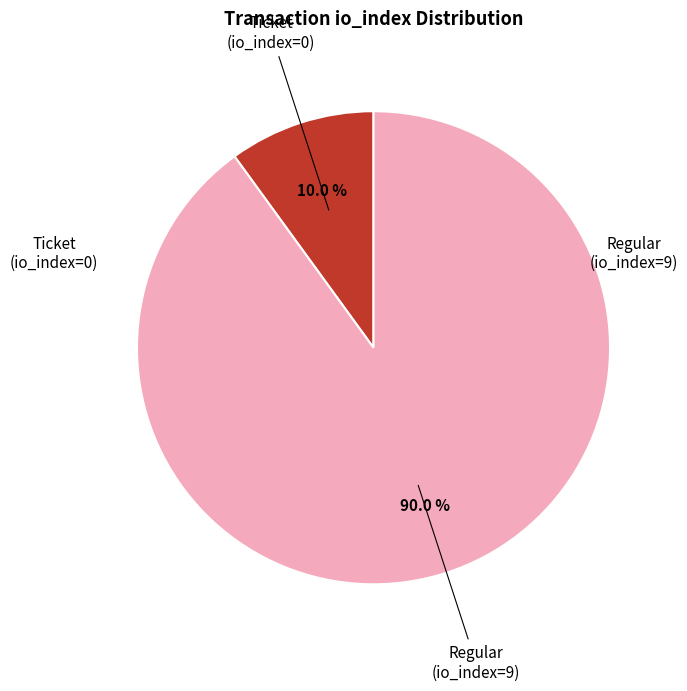

Rank the categories by value from lowest to highest.

Ticket (io_index=0), Regular (io_index=9)